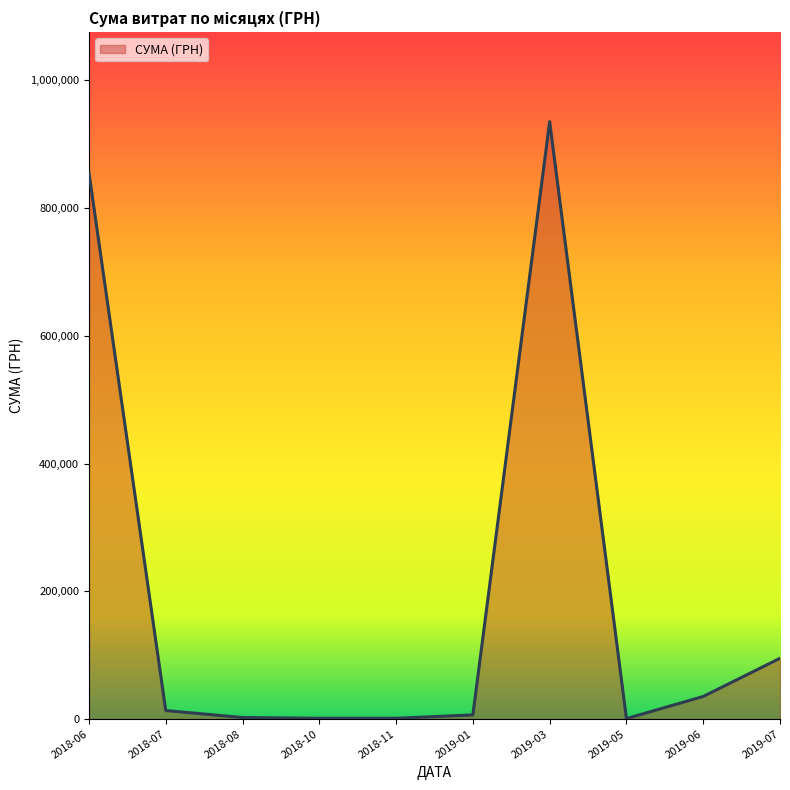

Between 2019-06 and 2019-07, which is larger?

2019-07